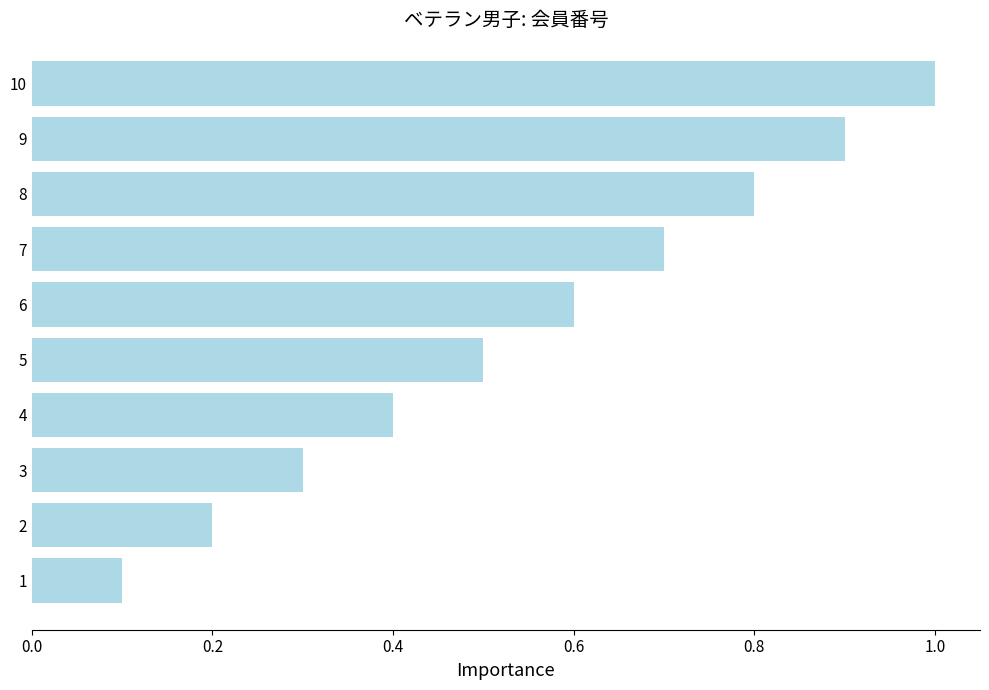

How many series are shown in this chart?

1